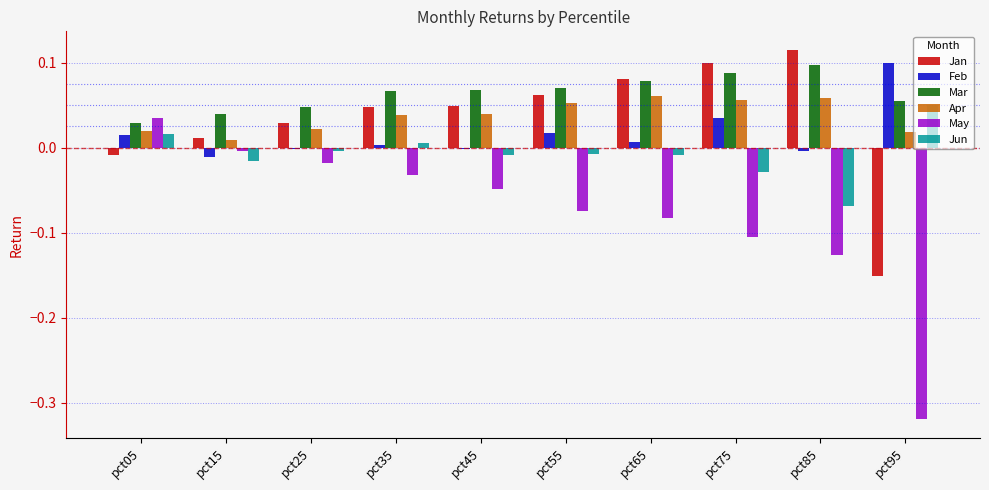

What is the sum of all Mar values?

0.6